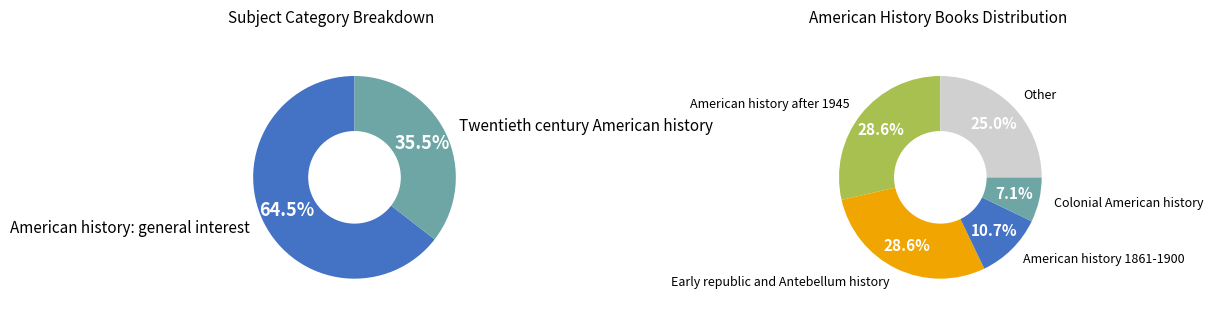

Does any single category account for the majority?

No